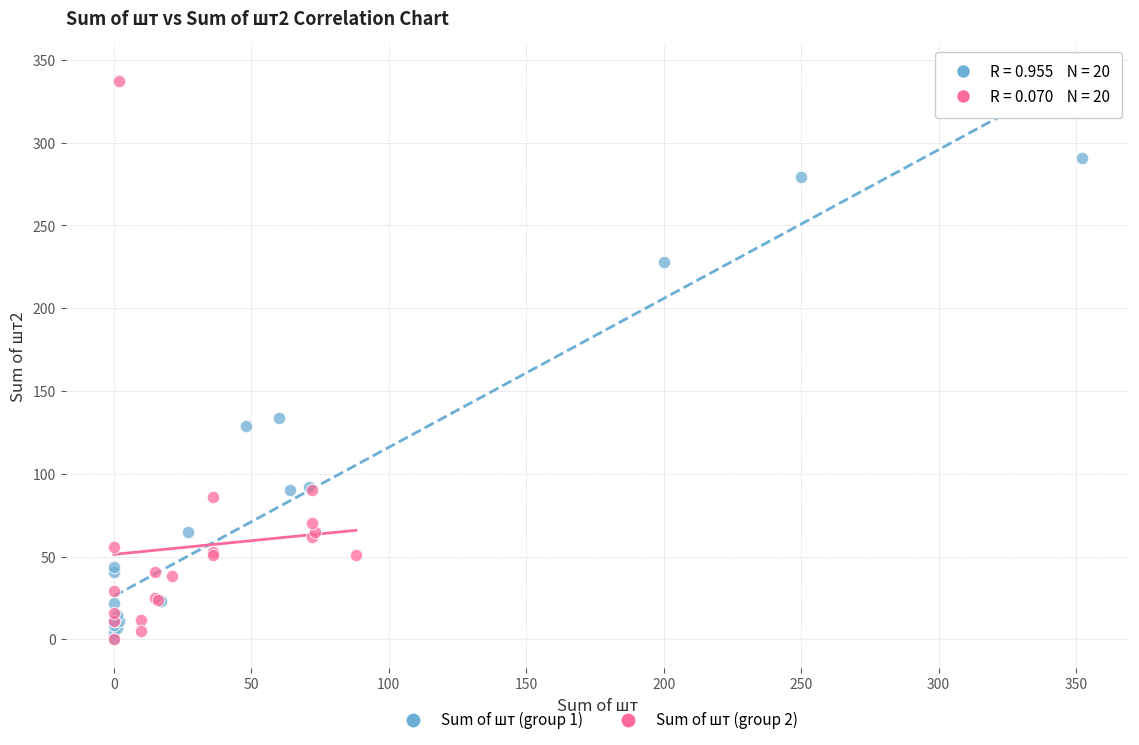

Which series has the widest spread of Y values?

Sum of шт (group 2)